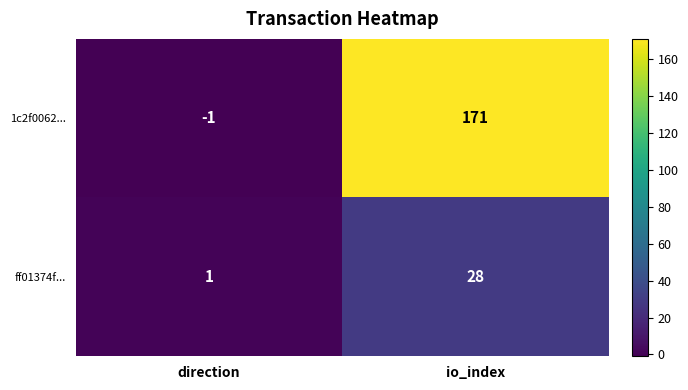

The ff01374f... series shows 28 at io_index. True or false?

True